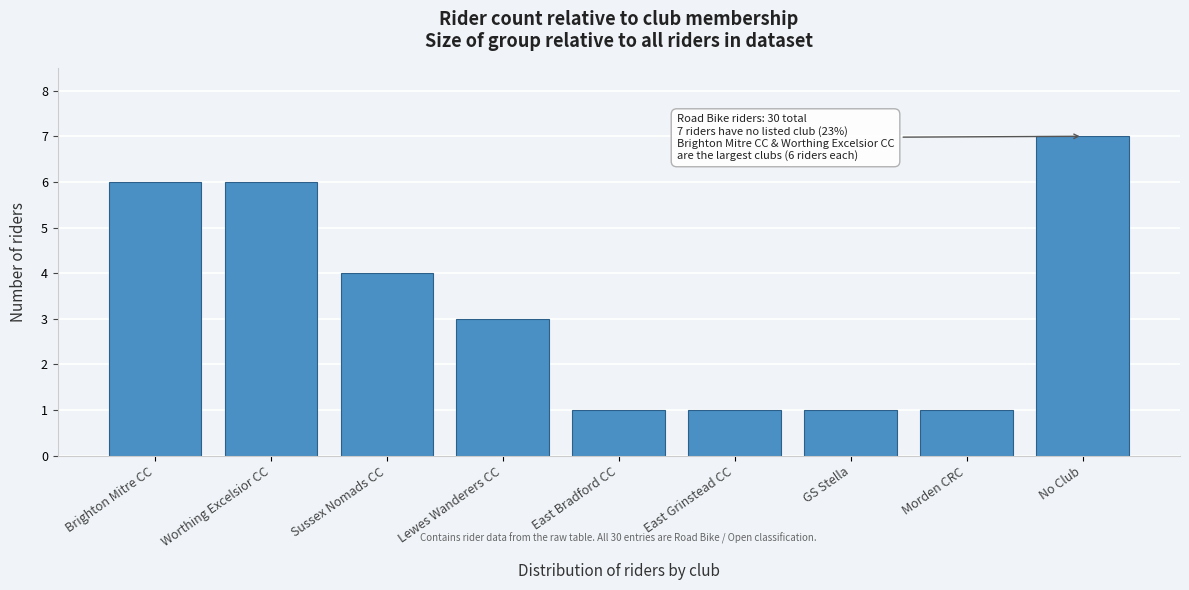

Reading left to right, extract all data points from this chart.

6	6	4	3	1	1	1	1	7